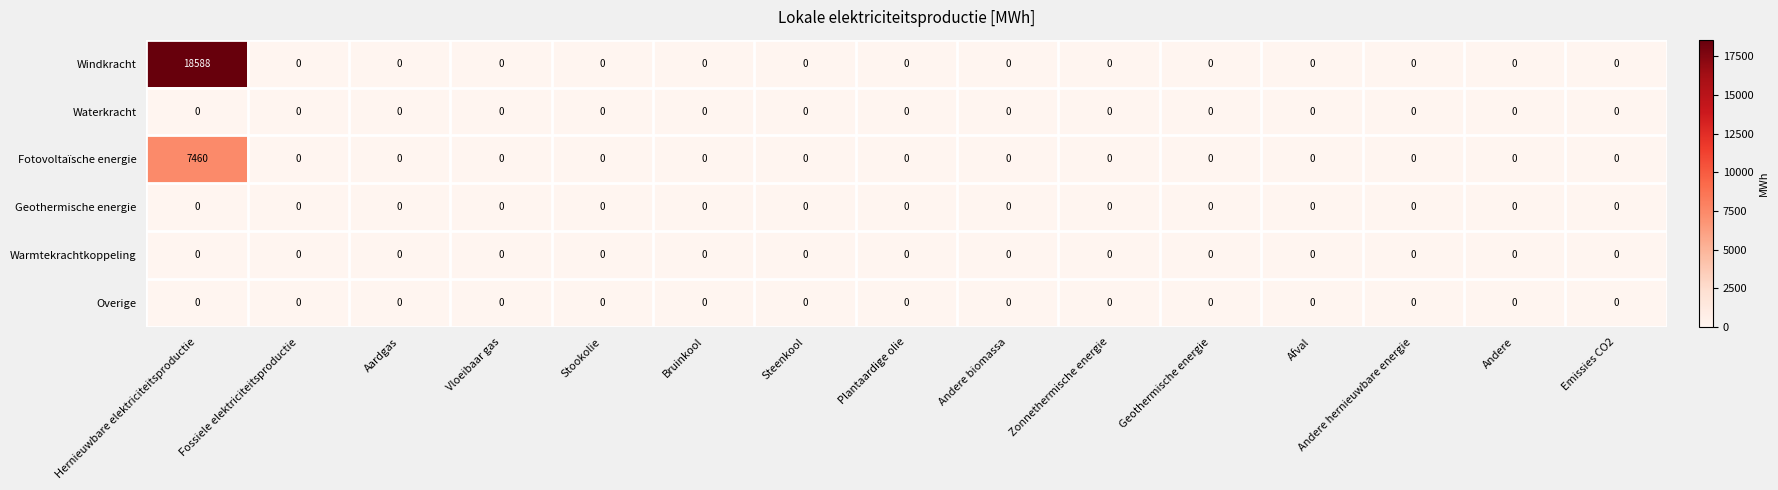

What is the spread (max minus min) of values at Hernieuwbare elektriciteitsproductie?

18588